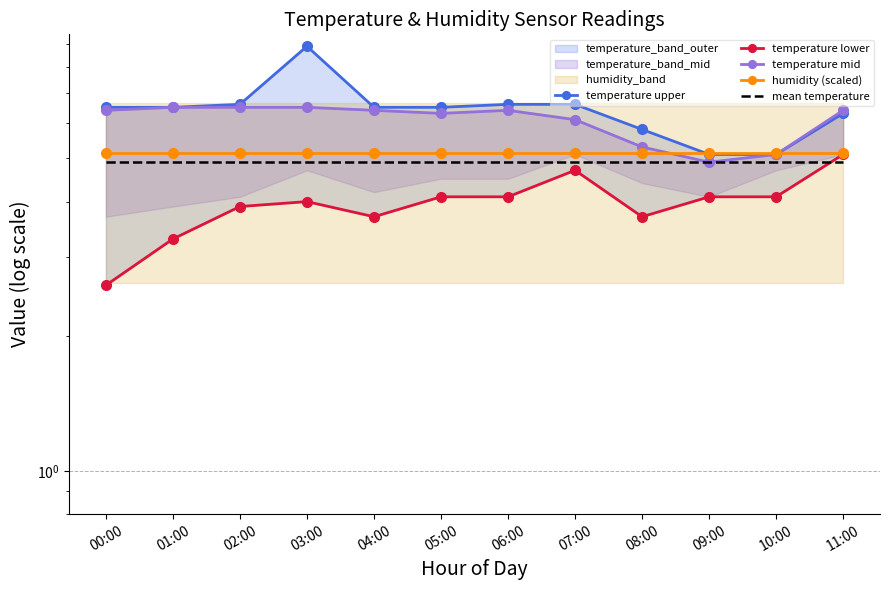

At which category does temperature lower reach its first local peak?

03:00